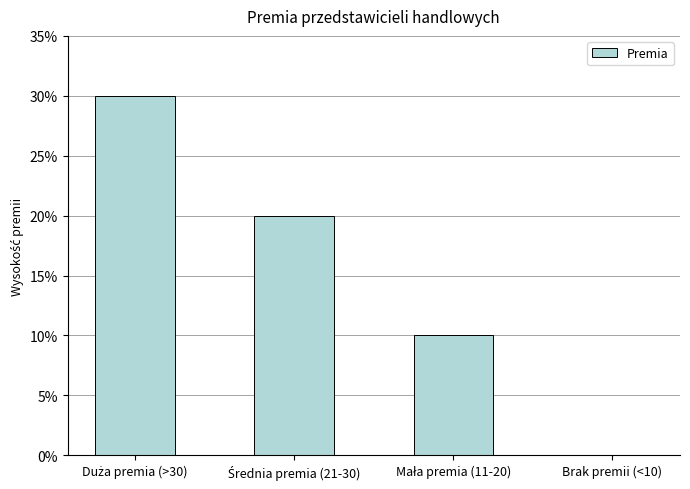

Rank the categories by value from highest to lowest.

Duża premia (>30), Średnia premia (21-30), Mała premia (11-20), Brak premii (<10)